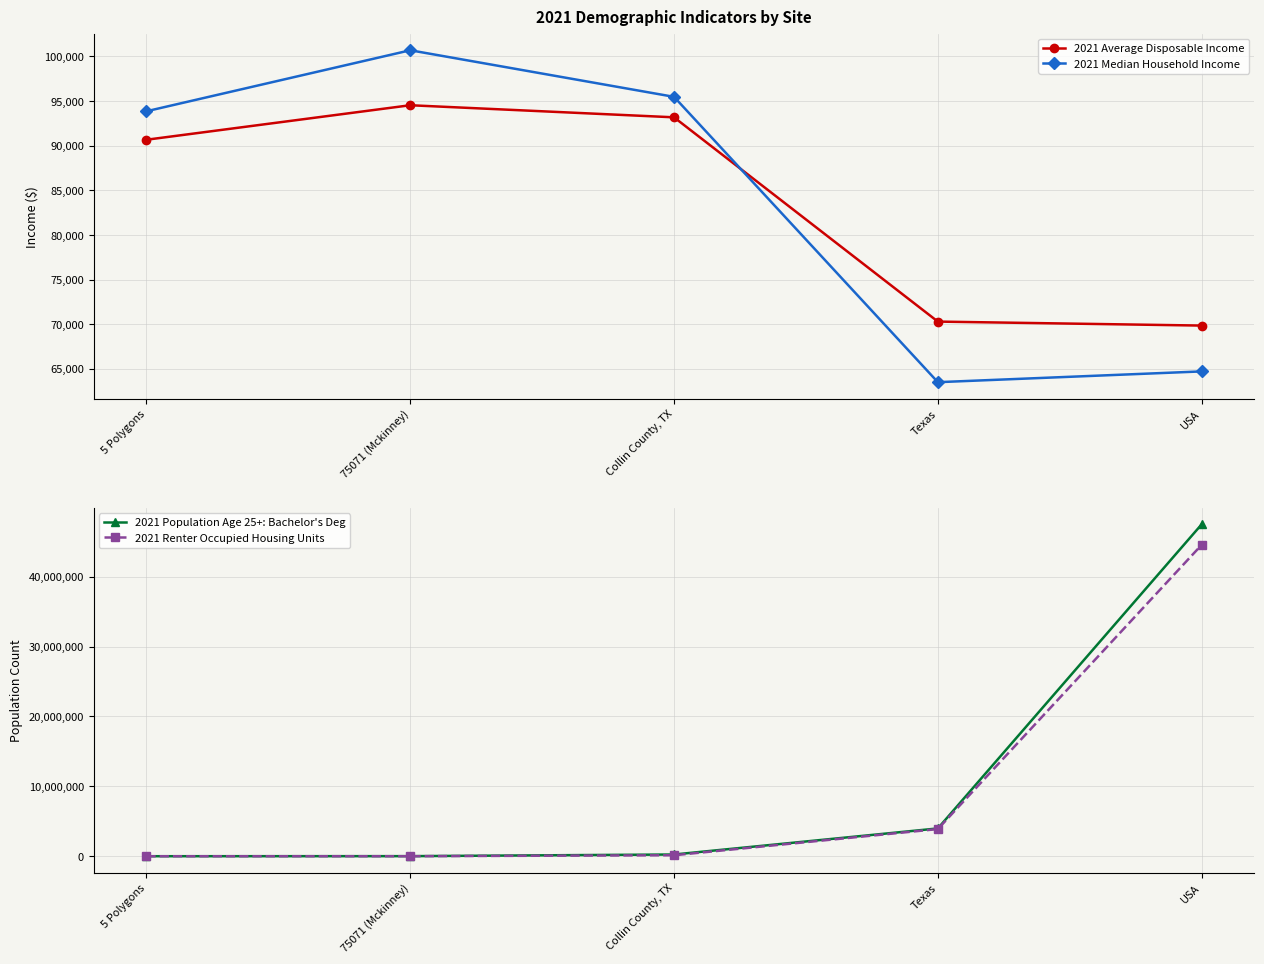

List the labels in order of 2021 Median Household Income value, largest first.

75071 (Mckinney), Collin County, TX, 5 Polygons, USA, Texas